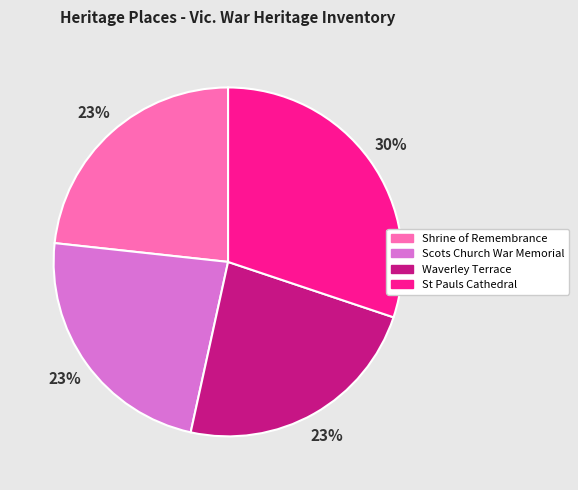

Is it true that Scots Church War Memorial is 23% of the pie?

True